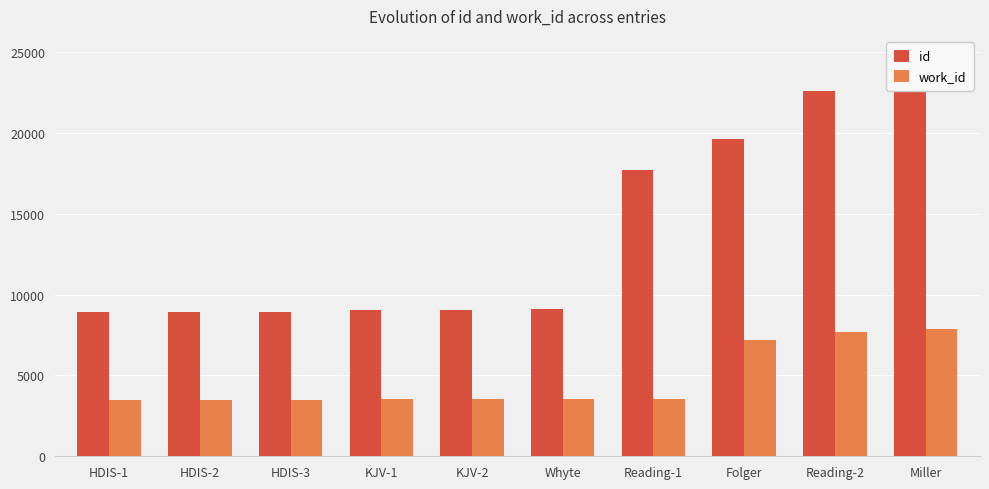

The id series shows 9025 at KJV-1. True or false?

True